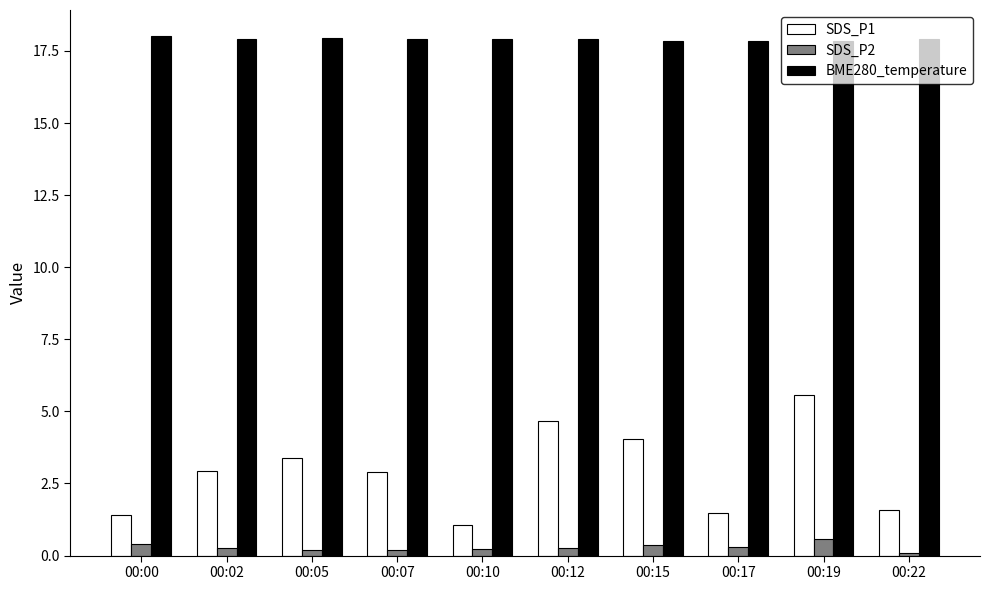

True or false: SDS_P2 has a value of 0.1 at 00:22.

True